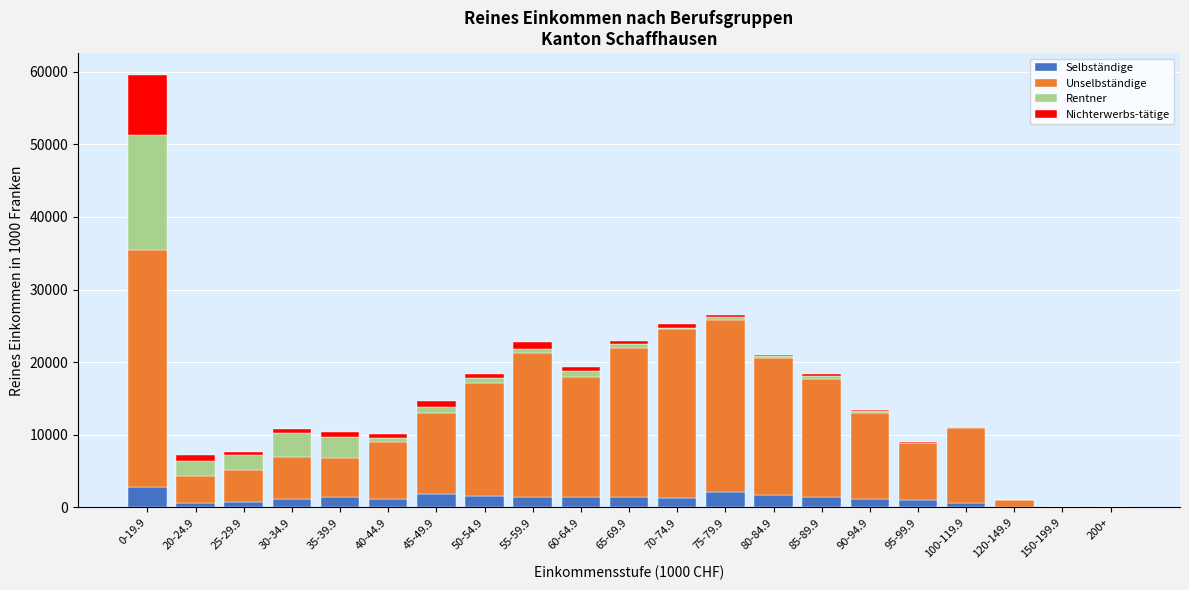

At which category is the sum across all series the highest?

0-19.9